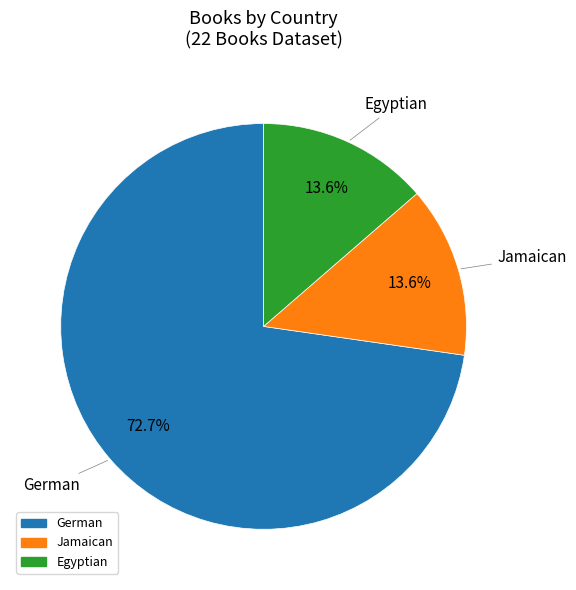

What portion of the pie excludes Egyptian?

86.4%